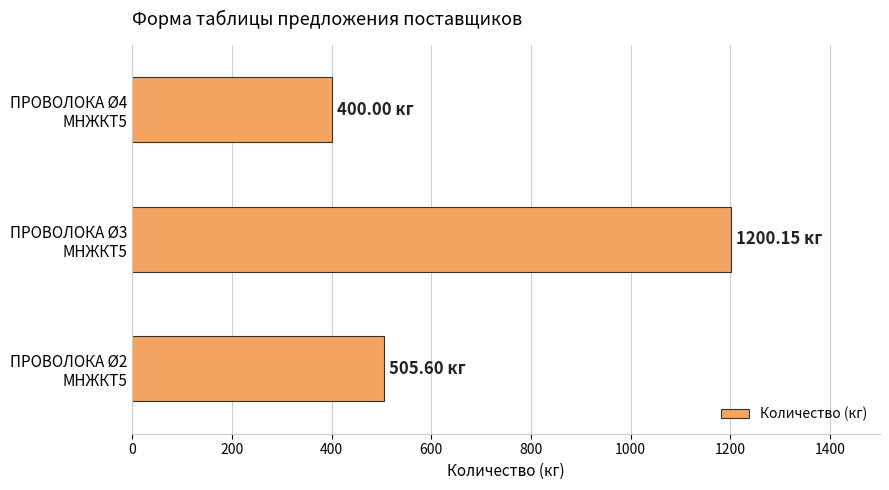

What is the average value?

701.9